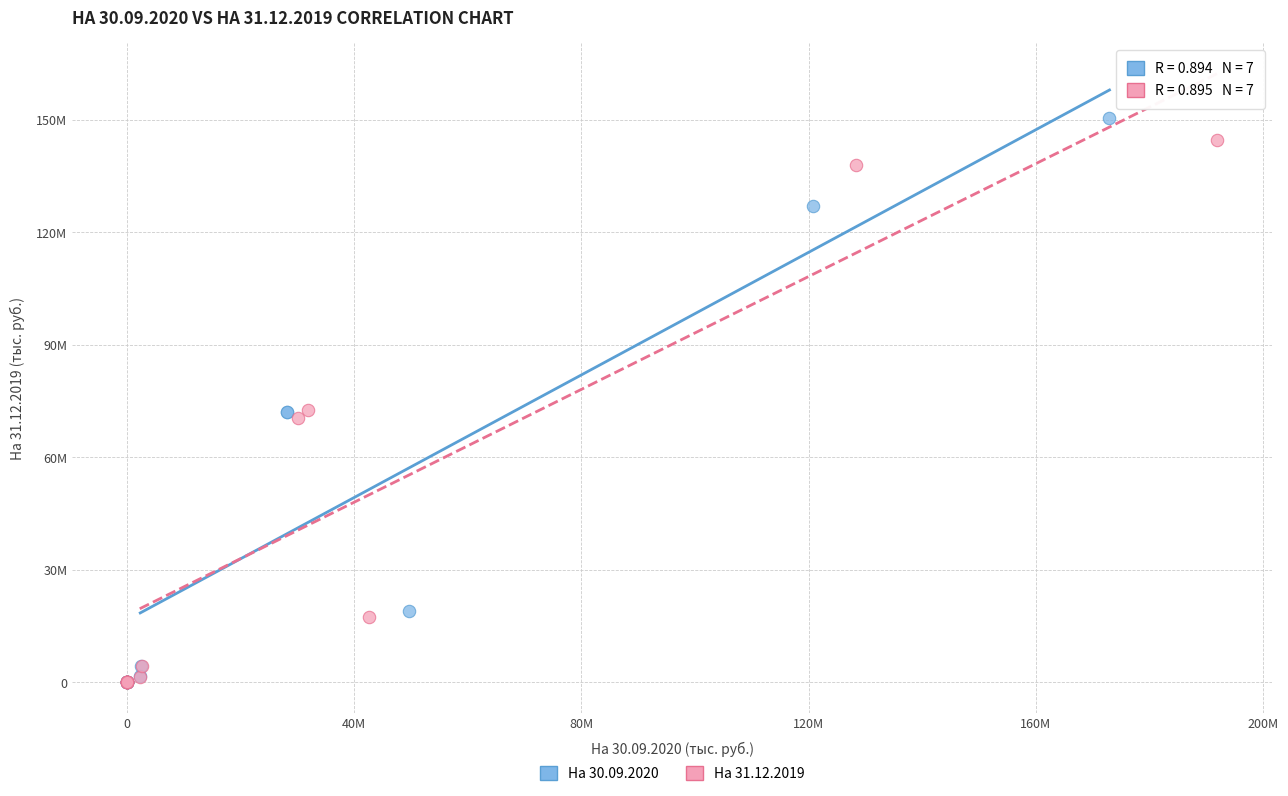

Which series has the widest spread of Y values?

На 30.09.2020